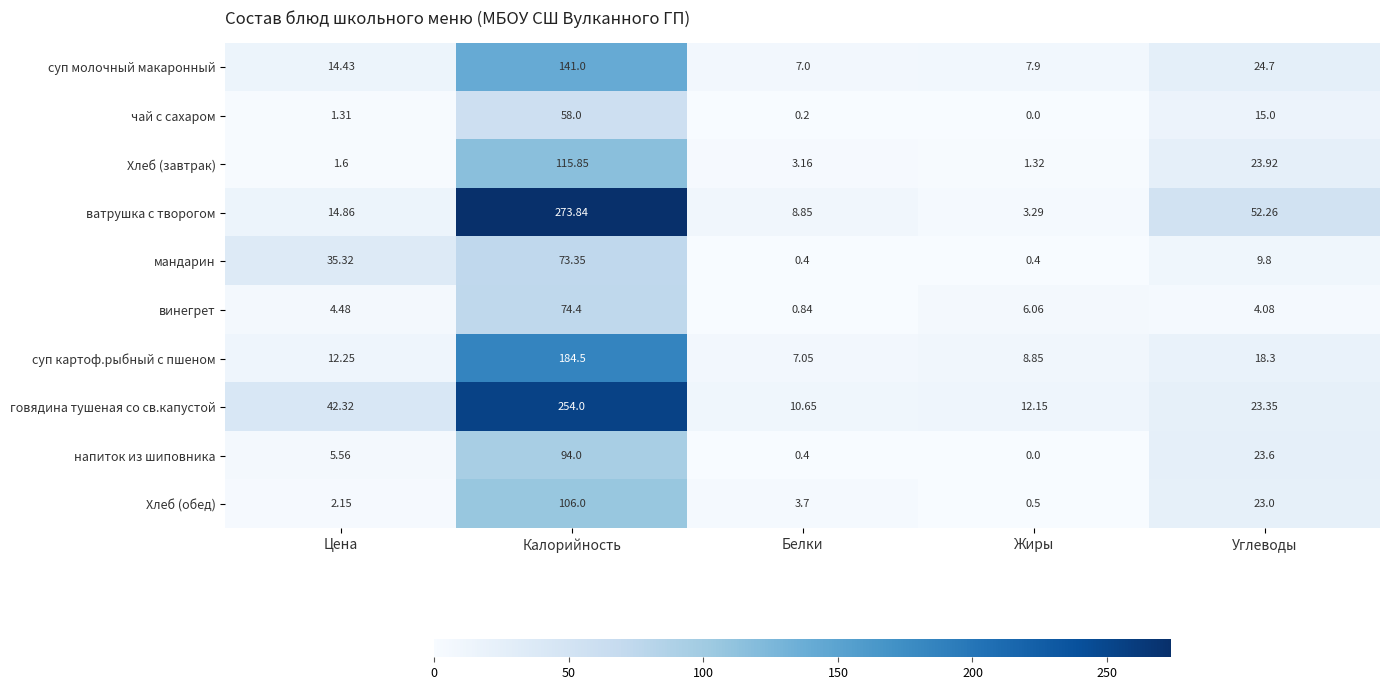

Which series has the largest total across all categories?

ватрушка с творогом